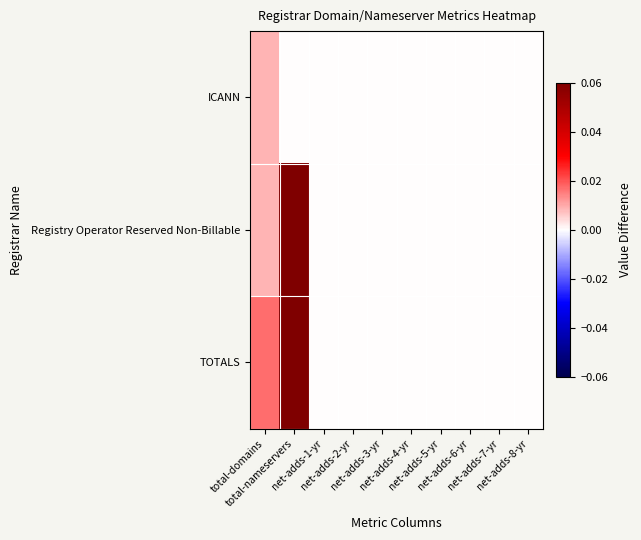

Between total-domains and net-adds-1-yr, which is larger?

total-domains